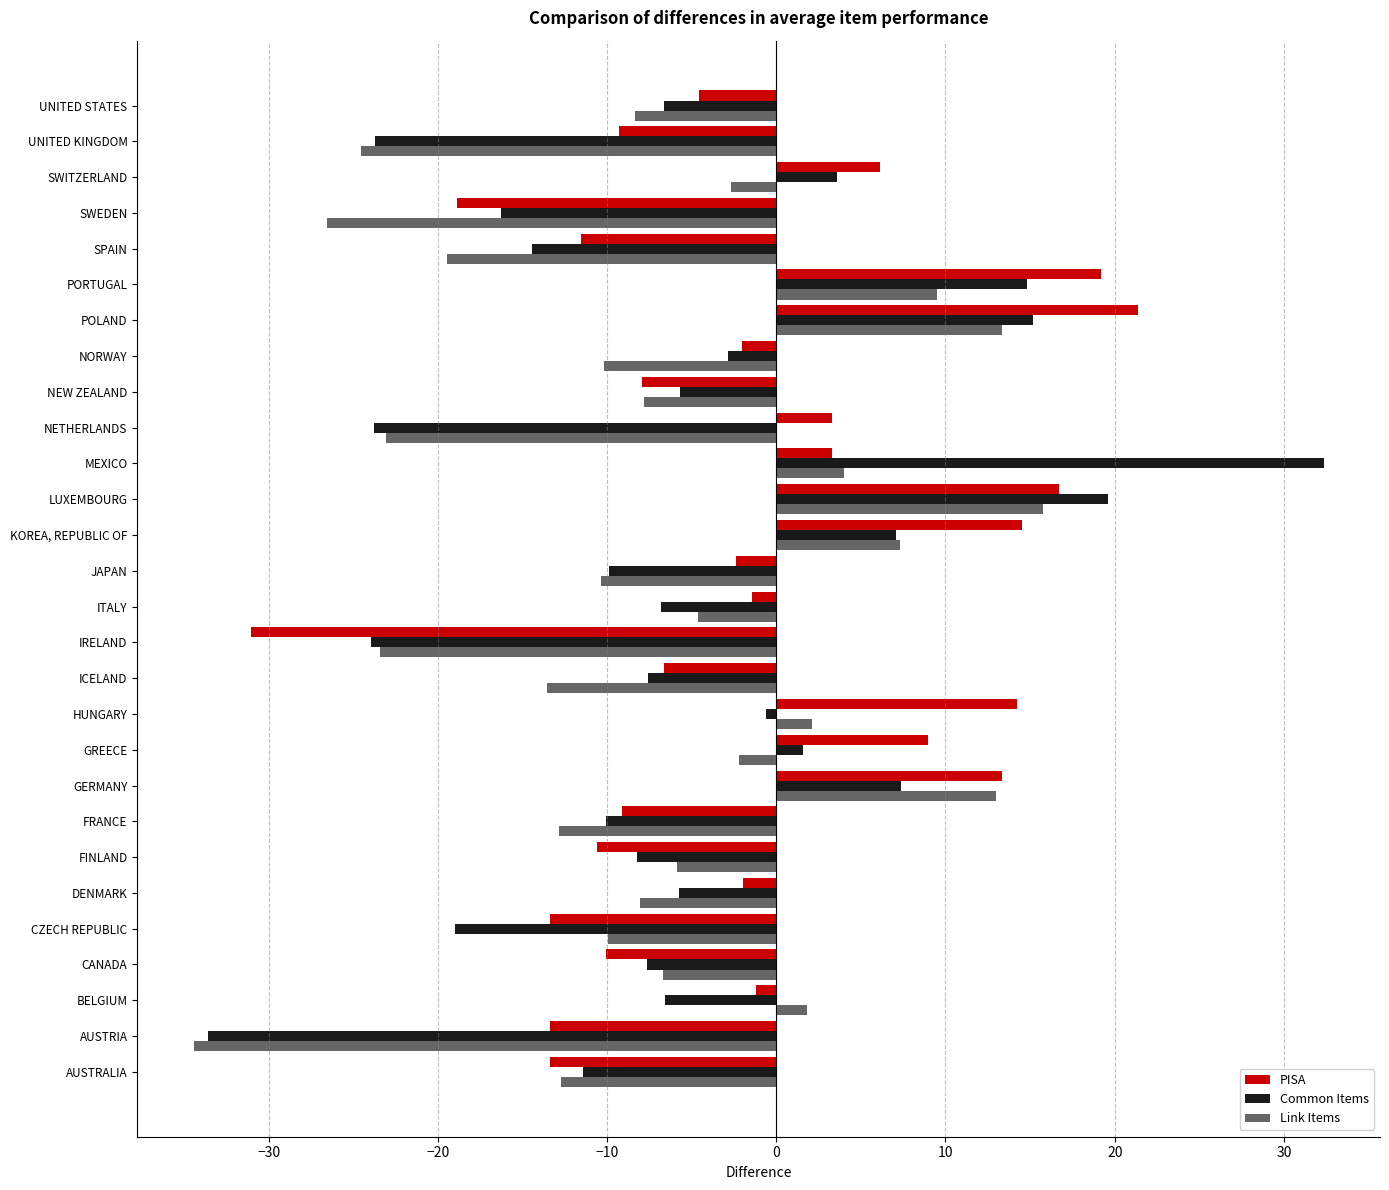

Which category has the highest value across all series?

MEXICO